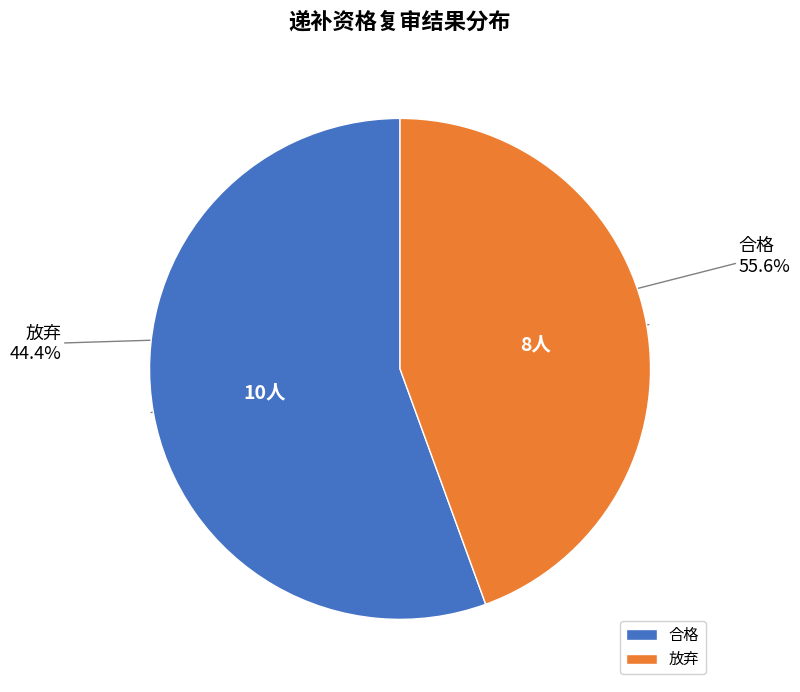

How many slices are in this pie chart?

2